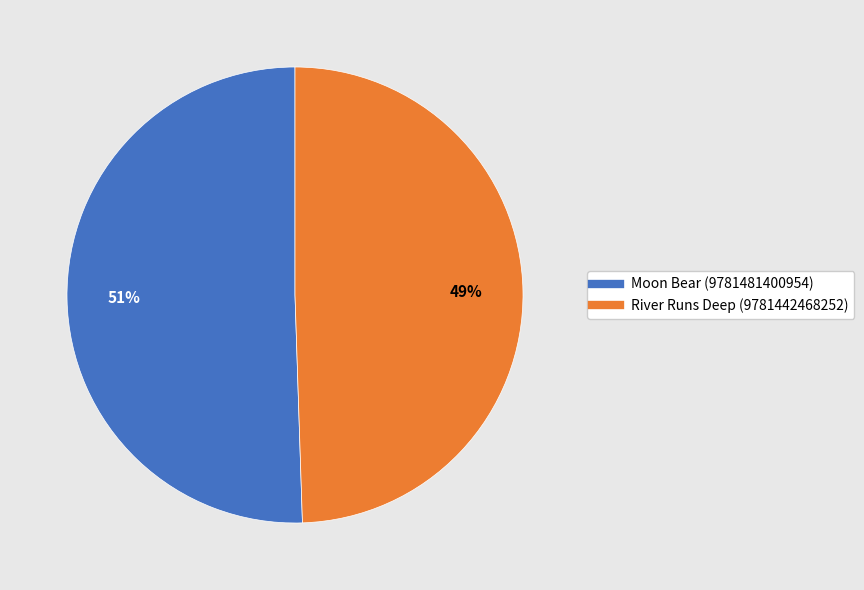

To the nearest percent, what is the combined percentage of River Runs Deep (9781442468252) and Moon Bear (9781481400954)?

100%